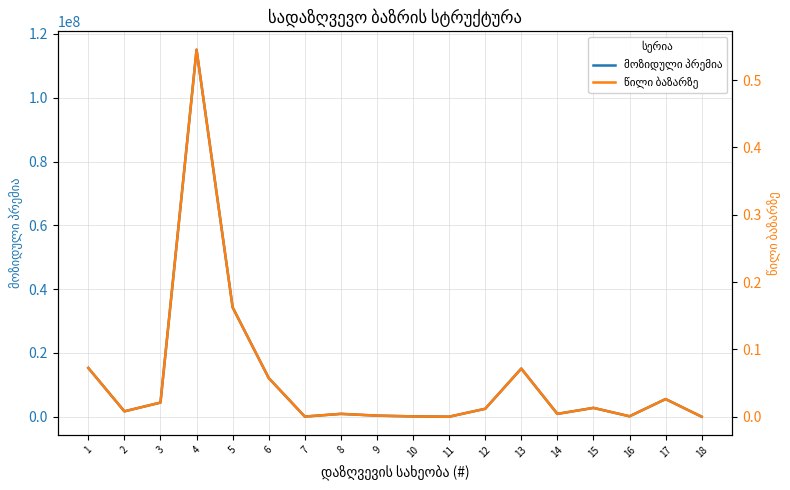

How many positive values does the წილი ბაზარზე series have?

16